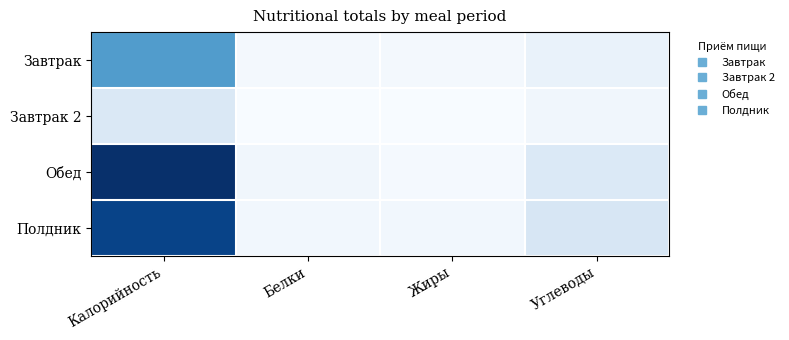

List the series in order of their peak value, lowest first.

Завтрак 2, Завтрак, Полдник, Обед